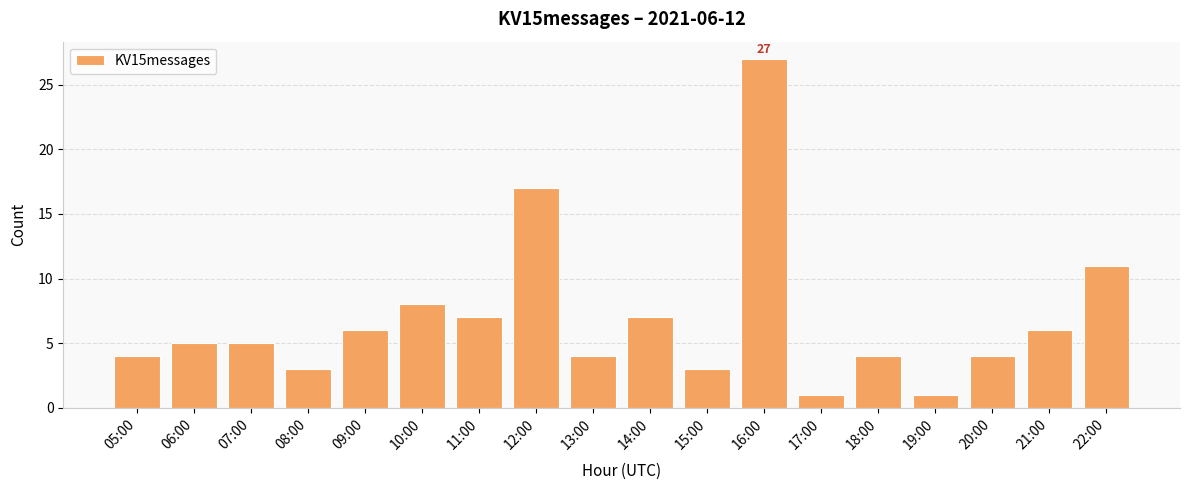

Reading left to right, extract all data points from this chart.

4	5	5	3	6	8	7	17	4	7	3	27	1	4	1	4	6	11